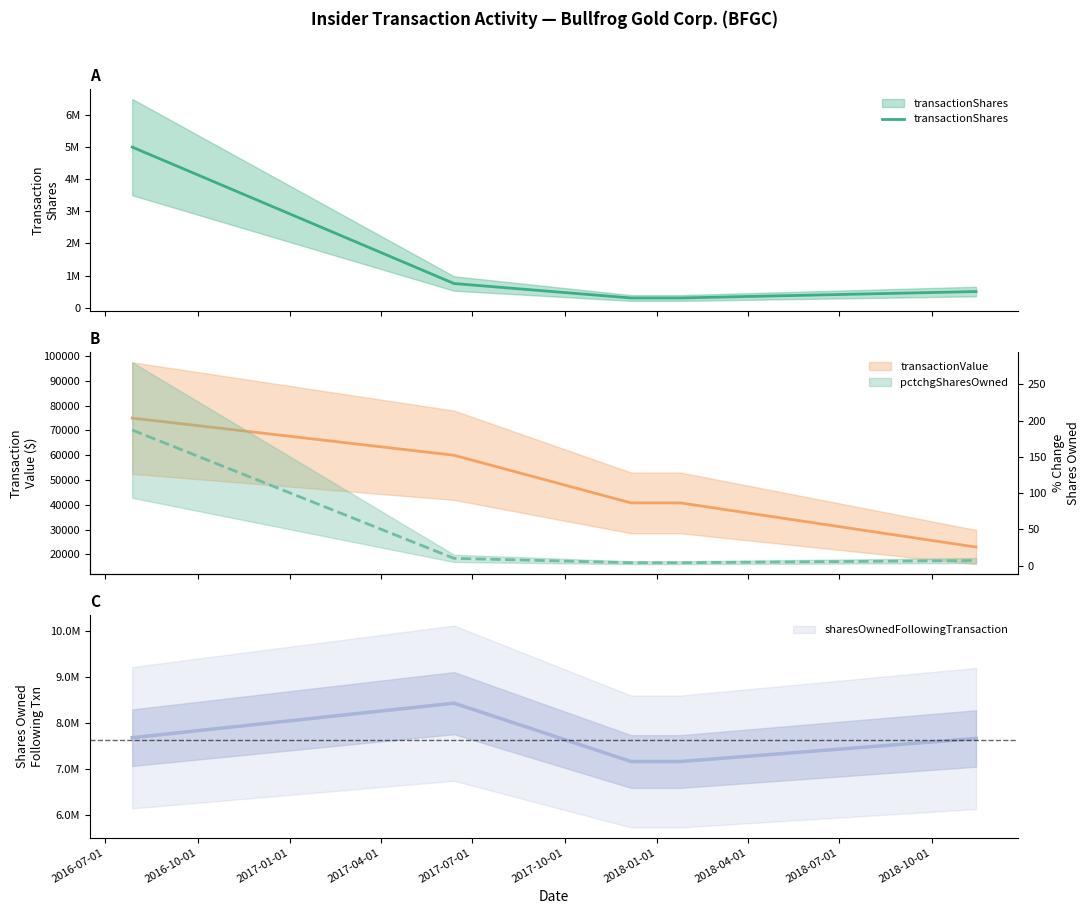

True or false: transactionValue and pctchgSharesOwned intersect in this chart.

False